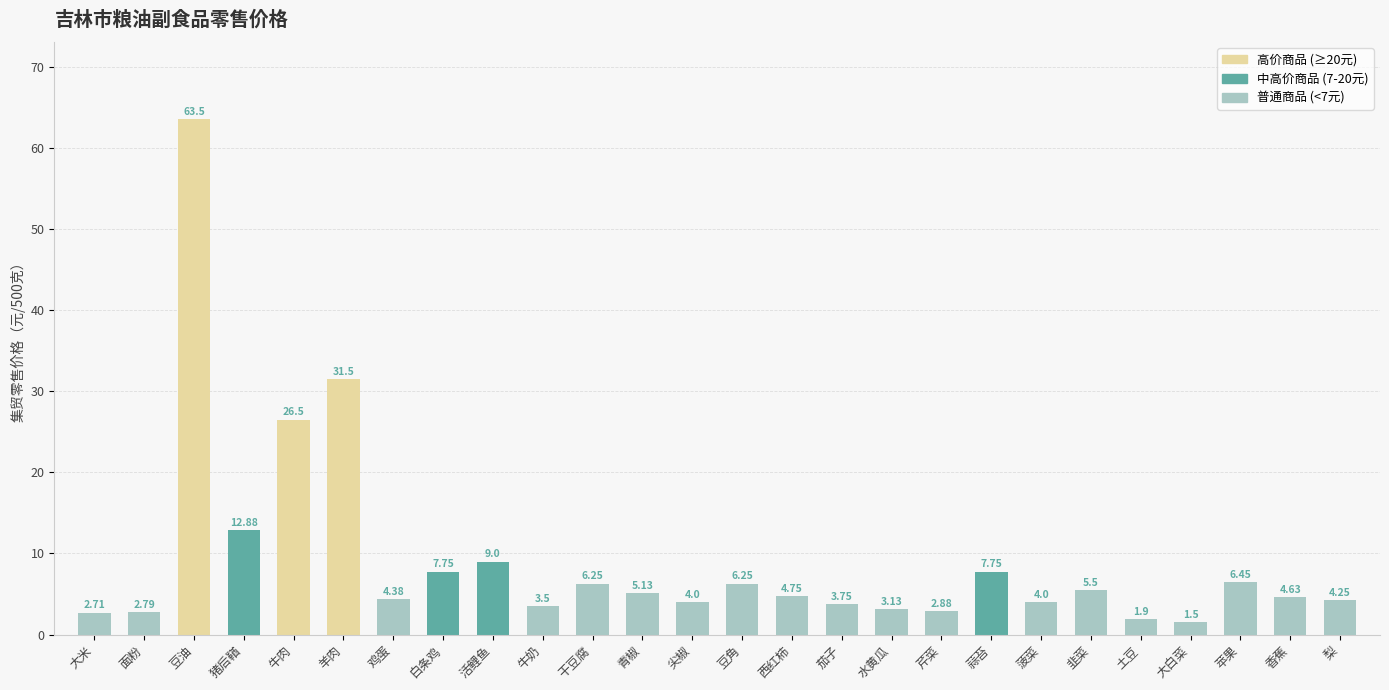

The chart shows a value of 63.5 at 豆油. True or false?

True